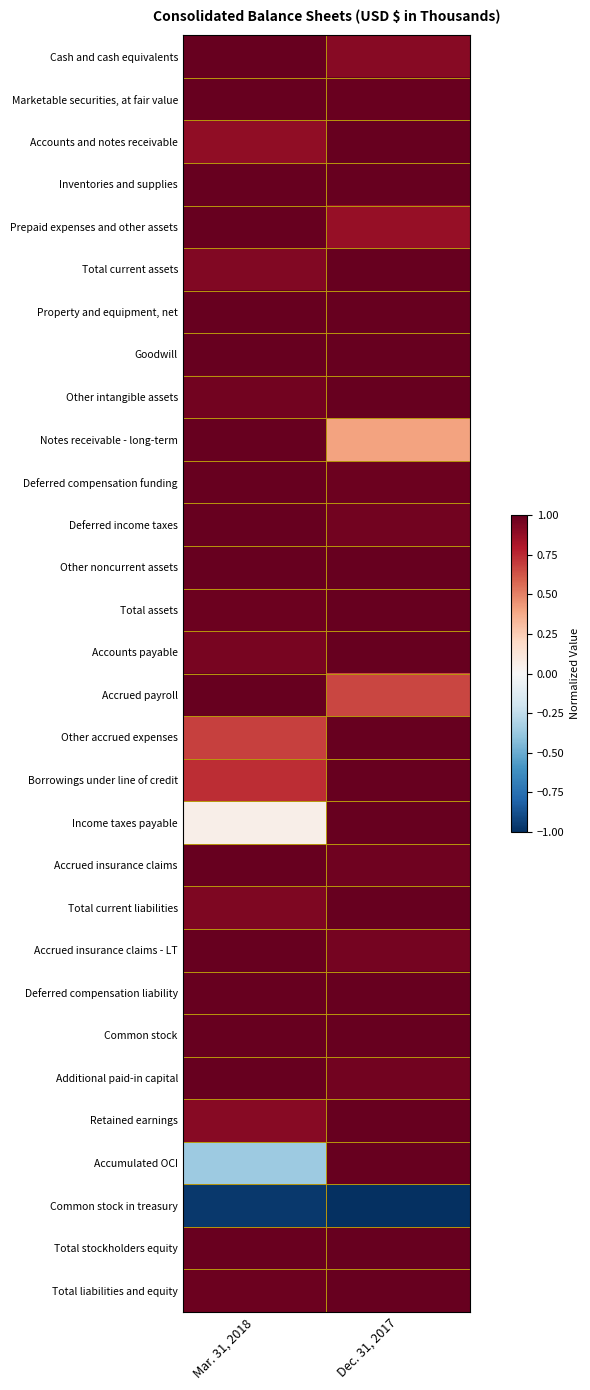

How many categories are shown in the chart?

2